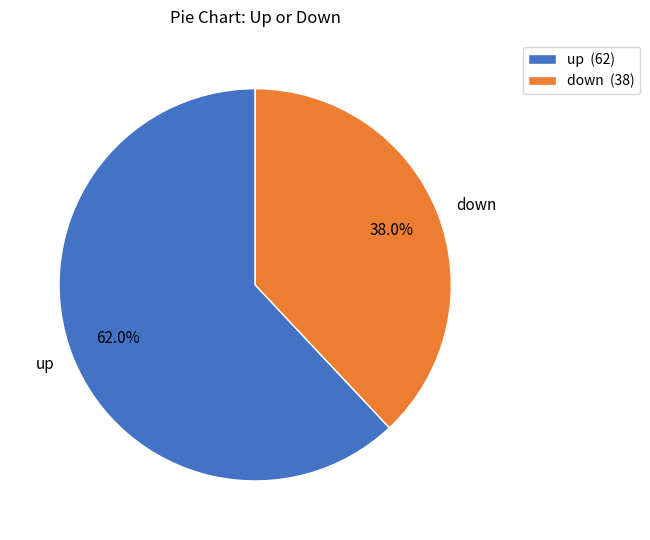

What is the largest slice in the pie chart?

up